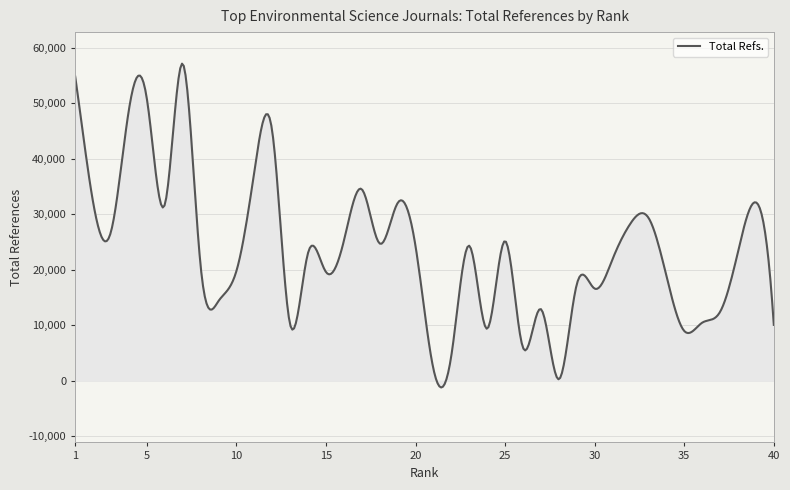

What is the greatest value displayed?

57108.5